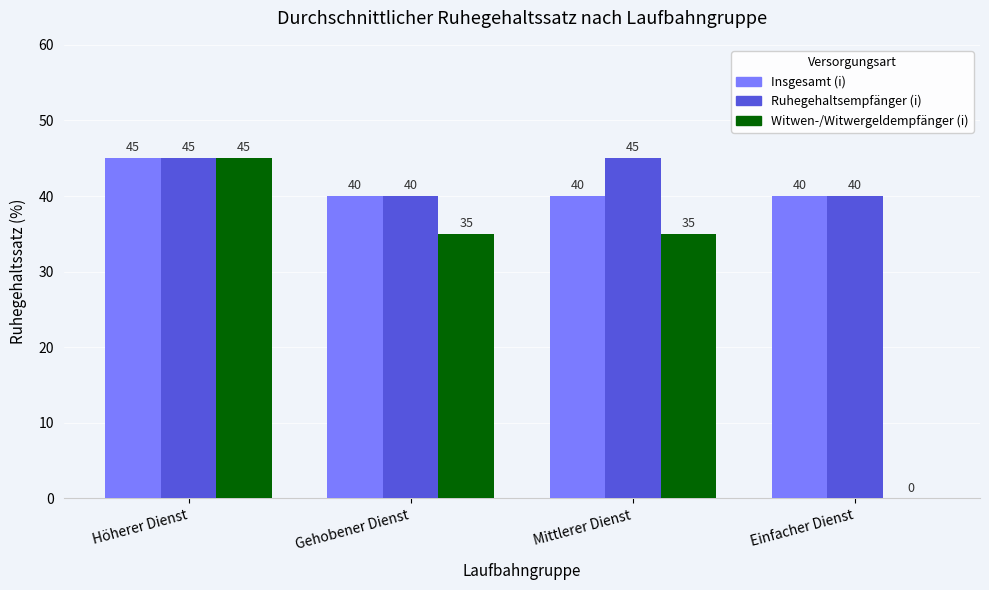

What are all the series names shown in the legend?

Insgesamt (i), Ruhegehaltsempfänger (i), Witwen-/Witwergeldempfänger (i)